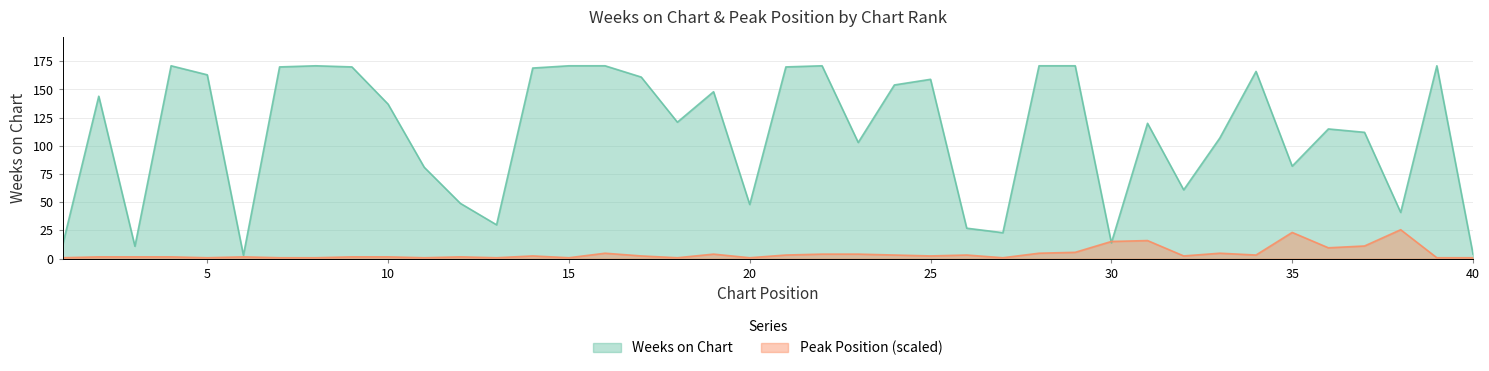

Reading left to right, transcribe all the data shown in this chart.

Weeks on Chart: 1=12.0	2=144.0	3=11.0	4=171.0	5=163.0	6=3.0	7=170.0	8=171.0	9=170.0	10=137.0	11=81.0	12=49.0	13=30.0	14=169.0	15=171.0	16=171.0	17=161.0	18=121.0	19=148.0	20=48.0	21=170.0	22=171.0	23=103.0	24=154.0	25=159.0	26=27.0	27=23.0	28=171.0	29=171.0	30=14.0	31=120.0	32=61.0	33=107.0	34=166.0	35=82.0	36=115.0	37=112.0	38=41.0	39=171.0	40=4.0
Peak Position: 1=0.8	2=1.6	3=1.6	4=1.6	5=0.8	6=1.6	7=0.8	8=0.8	9=1.6	10=1.6	11=0.8	12=1.6	13=0.8	14=2.4	15=0.8	16=4.8	17=2.4	18=0.8	19=4.0	20=0.8	21=3.2	22=4.0	23=4.0	24=3.2	25=2.4	26=3.2	27=0.8	28=4.8	29=5.6	30=15.2	31=16.0	32=2.4	33=4.8	34=3.2	35=23.2	36=9.6	37=11.2	38=25.6	39=0.8	40=0.8